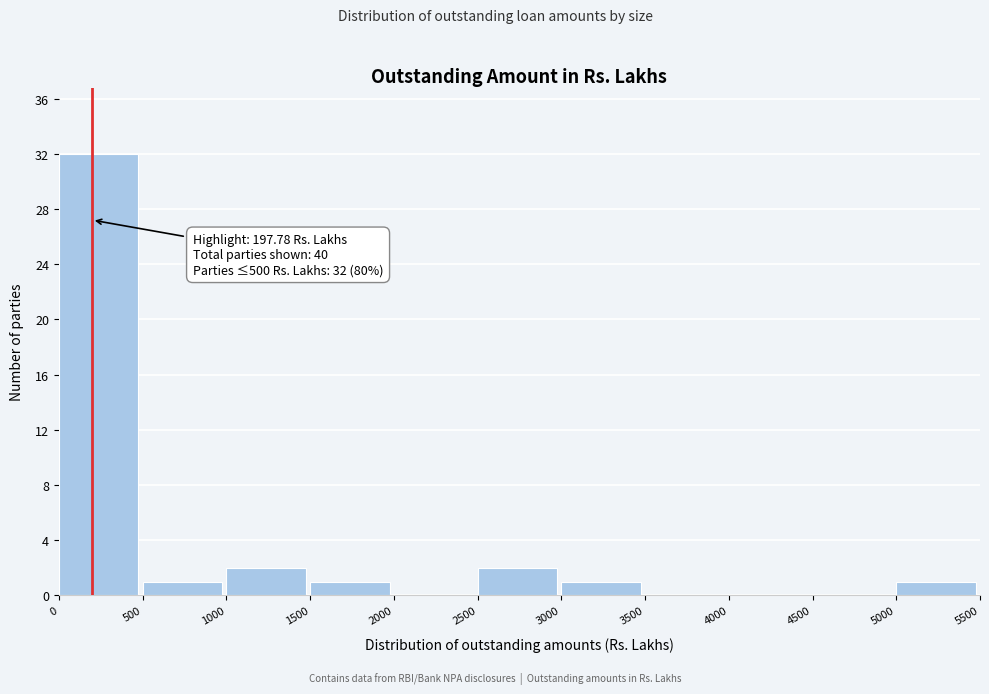

Which range on the x-axis has the tallest bar?

0 to 500